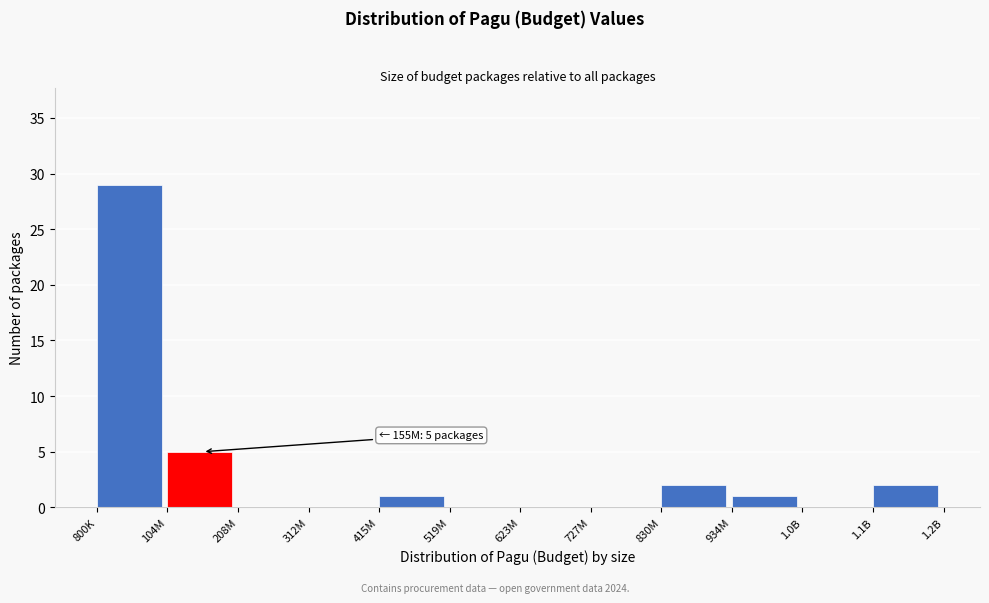

Reading left to right, transcribe all the data shown in this chart.

800K=29	104M=5	208M=0	312M=0	415M=1	519M=0	623M=0	727M=0	830M=2	934M=1	1.0B=0	1.1B=2